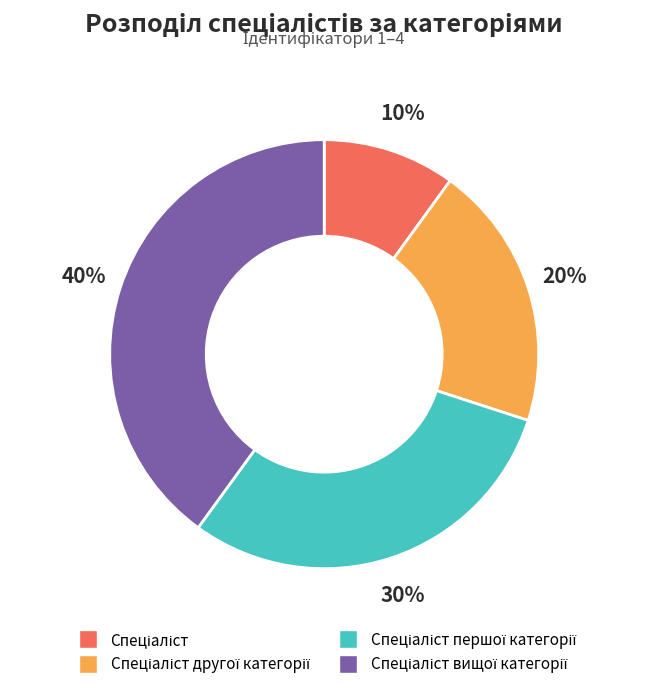

Does any single category account for the majority?

No